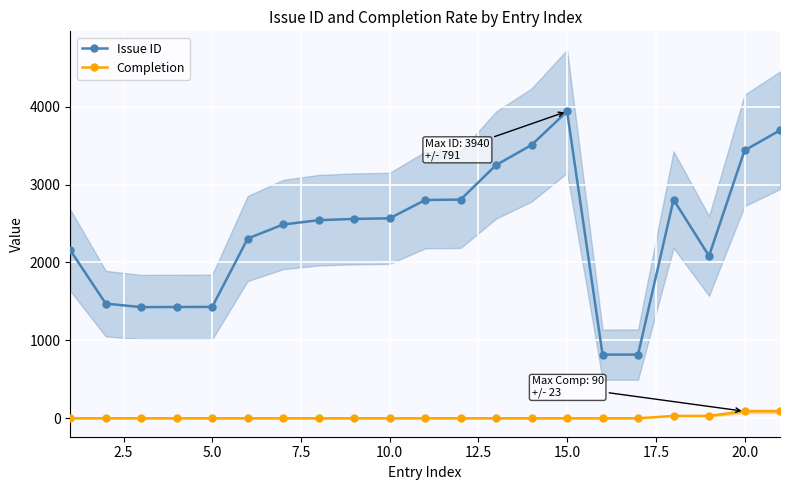

How many data points in Issue ID are less than 2543?

10